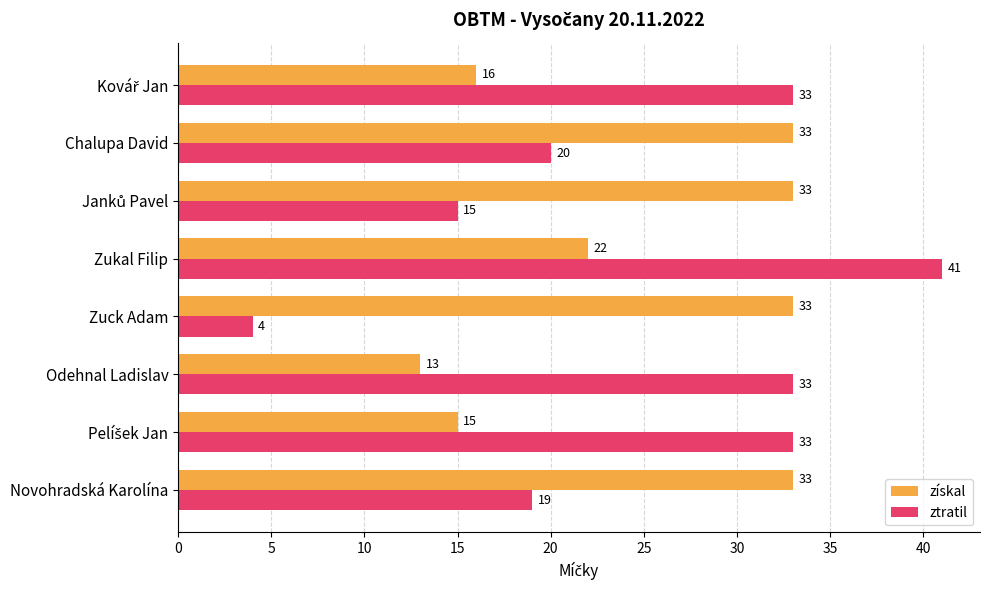

The value of ztratil at Zukal Filip is 41. True or false?

True